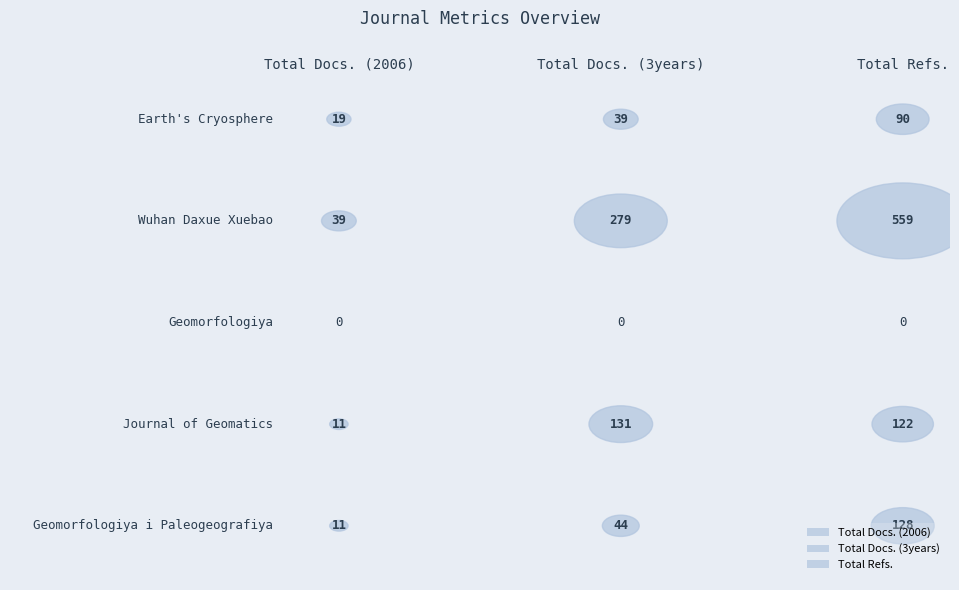

Reading left to right, transcribe all the data shown in this chart.

Total Docs. (2006): Earth's Cryosphere=19	Wuhan Daxue Xuebao=39	Geomorfologiya=0	Journal of Geomatics=11	Geomorfologiya i Paleogeografiya=11
Total Docs. (3years): Earth's Cryosphere=39	Wuhan Daxue Xuebao=279	Geomorfologiya=0	Journal of Geomatics=131	Geomorfologiya i Paleogeografiya=44
Total Refs.: Earth's Cryosphere=90	Wuhan Daxue Xuebao=559	Geomorfologiya=0	Journal of Geomatics=122	Geomorfologiya i Paleogeografiya=128